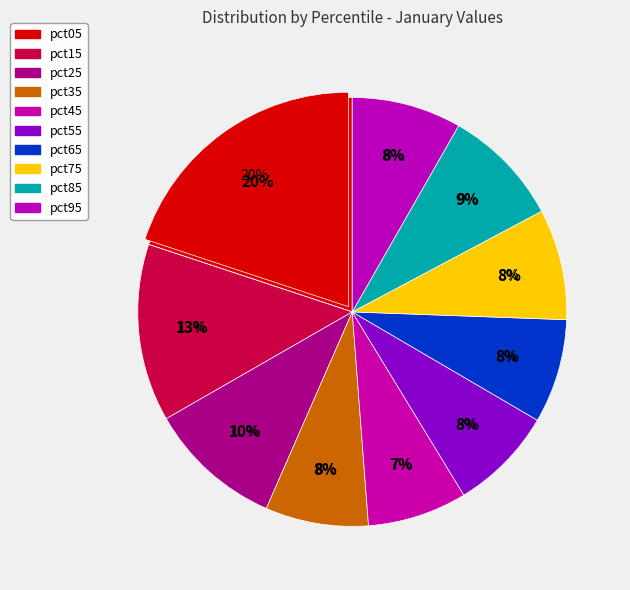

Does pct75 represent more than half of the total?

No